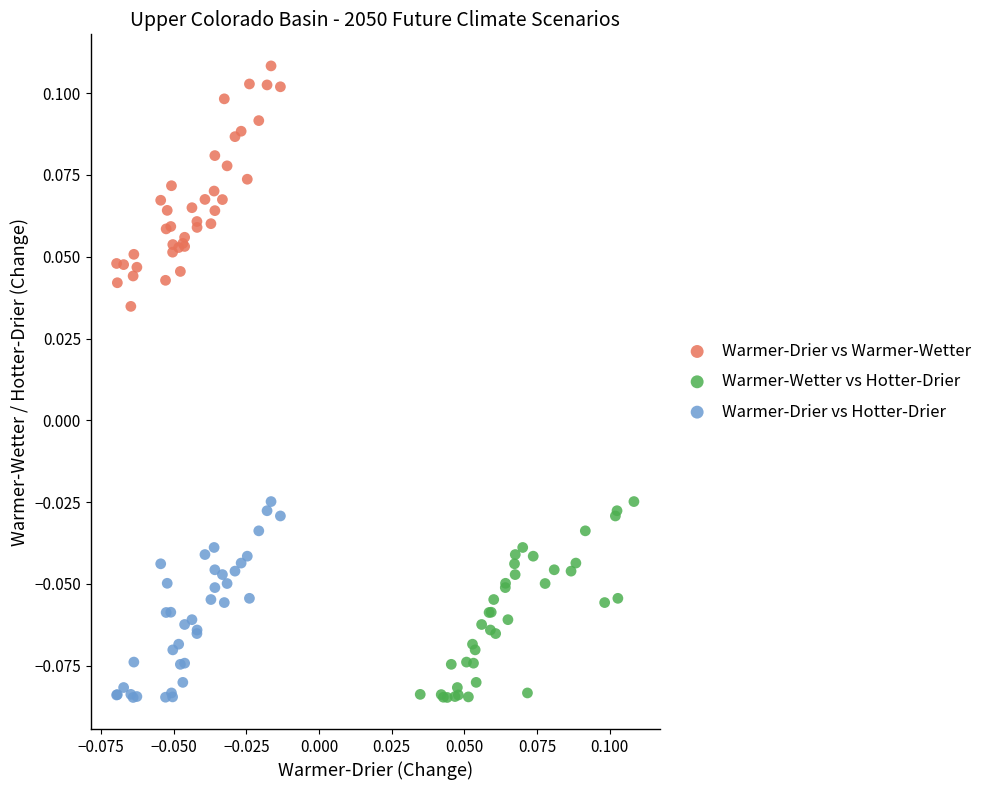

Which series has the largest Y range (max minus min)?

Warmer-Drier vs Warmer-Wetter